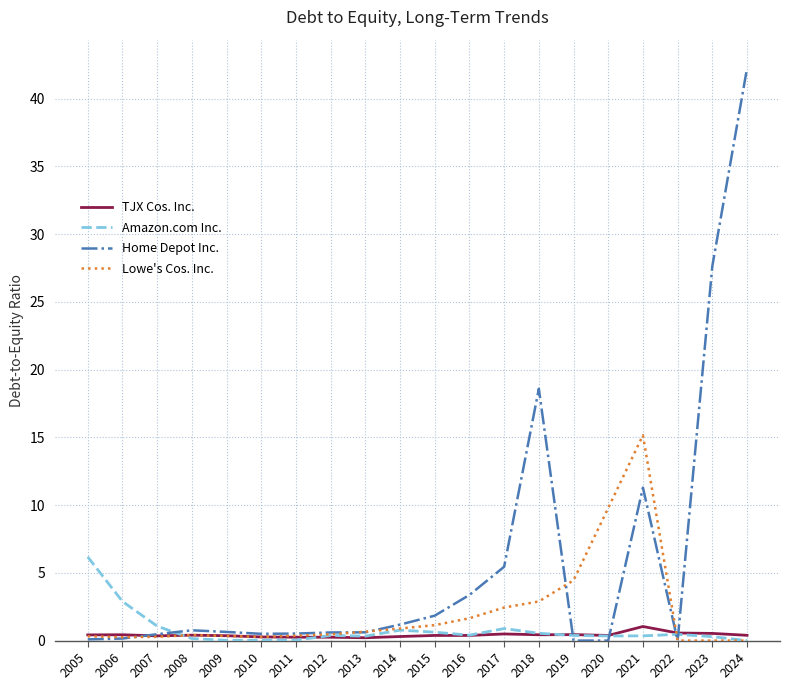

The Lowe's Cos. Inc. series shows 2.9 at 2018. True or false?

True